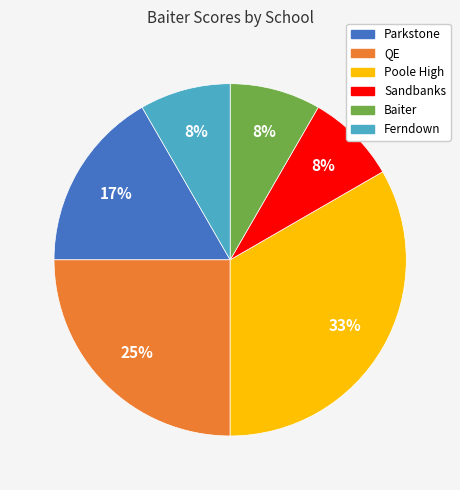

Which has a higher value, Parkstone or Baiter?

Parkstone